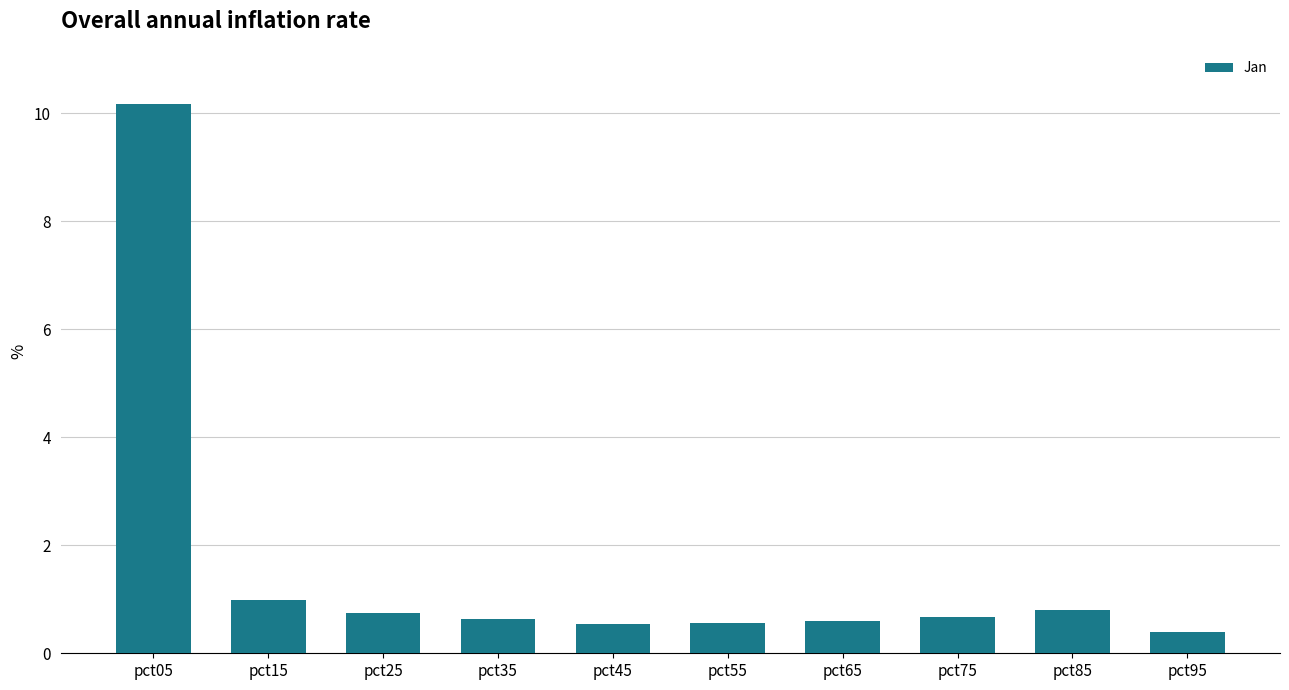

Is it true that the value at pct35 is 0.3?

False